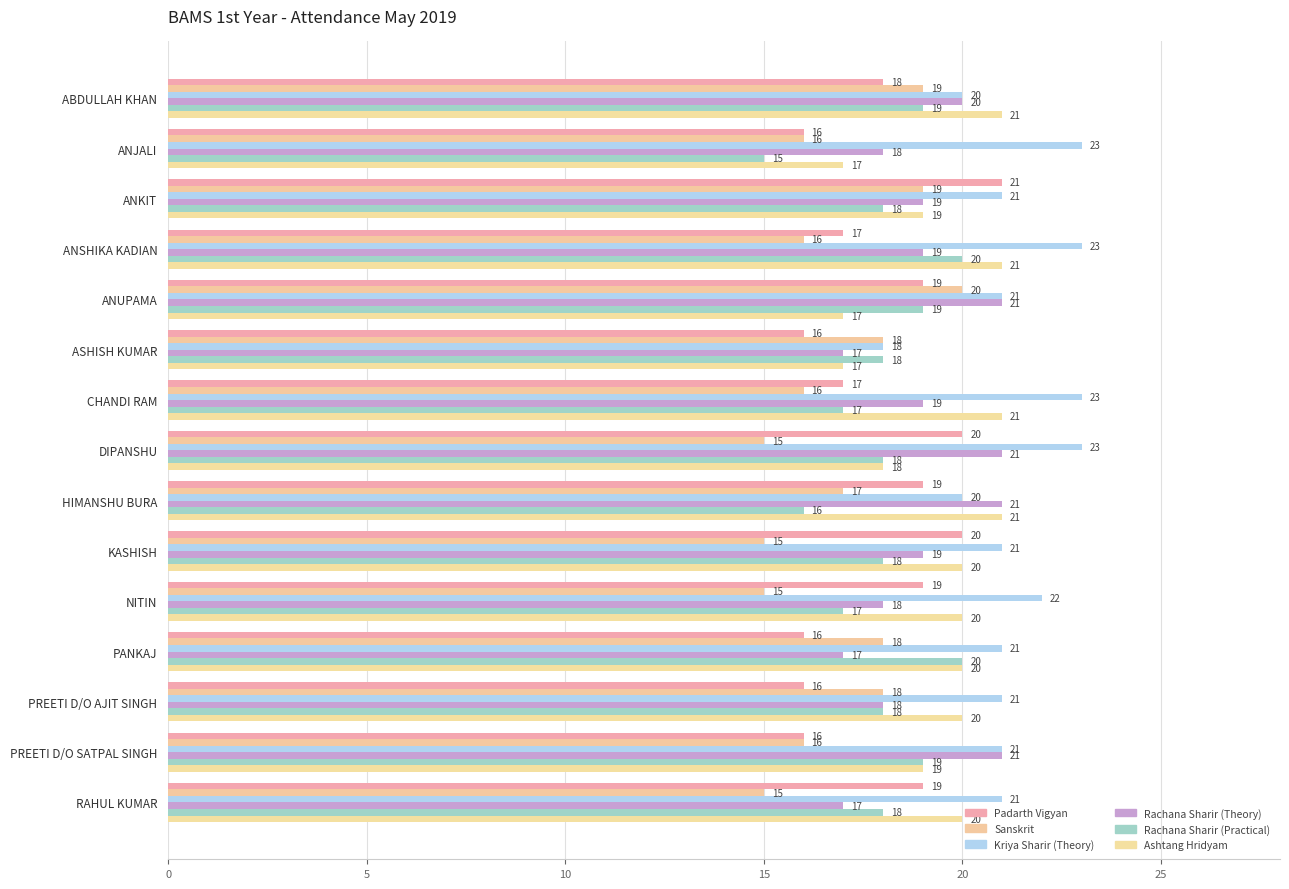

How many Ashtang Hridyam values are between 18 and 21?

12